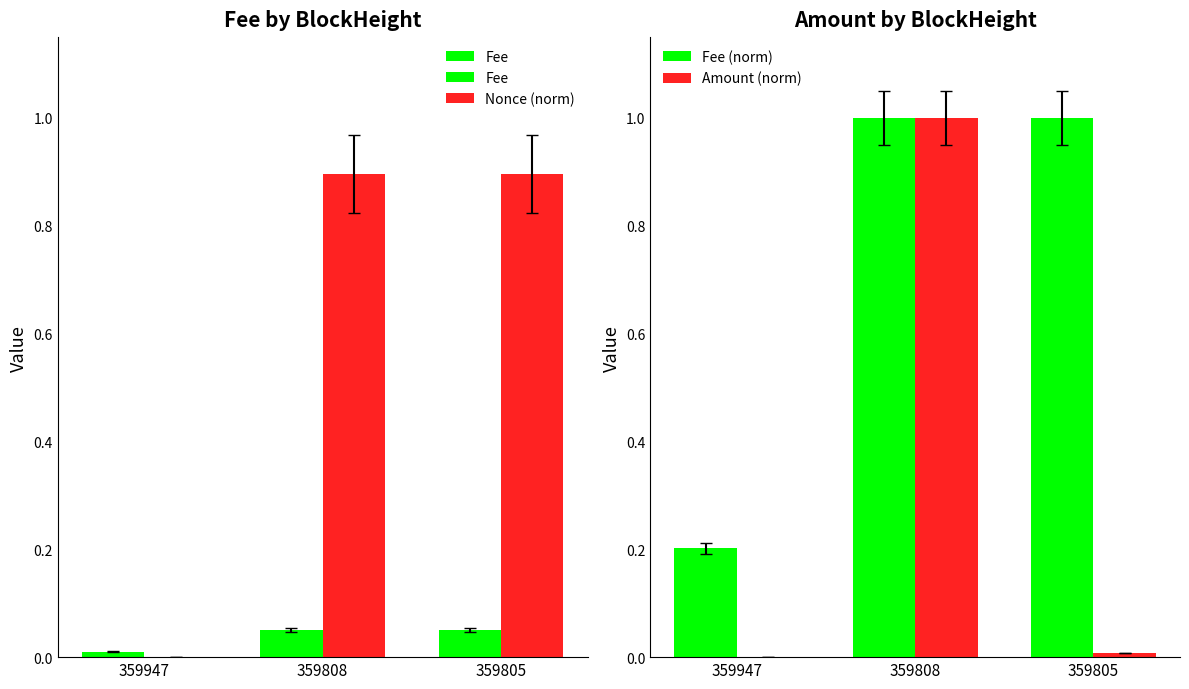

The Fee (norm) series shows 1.7 at 359808. True or false?

False